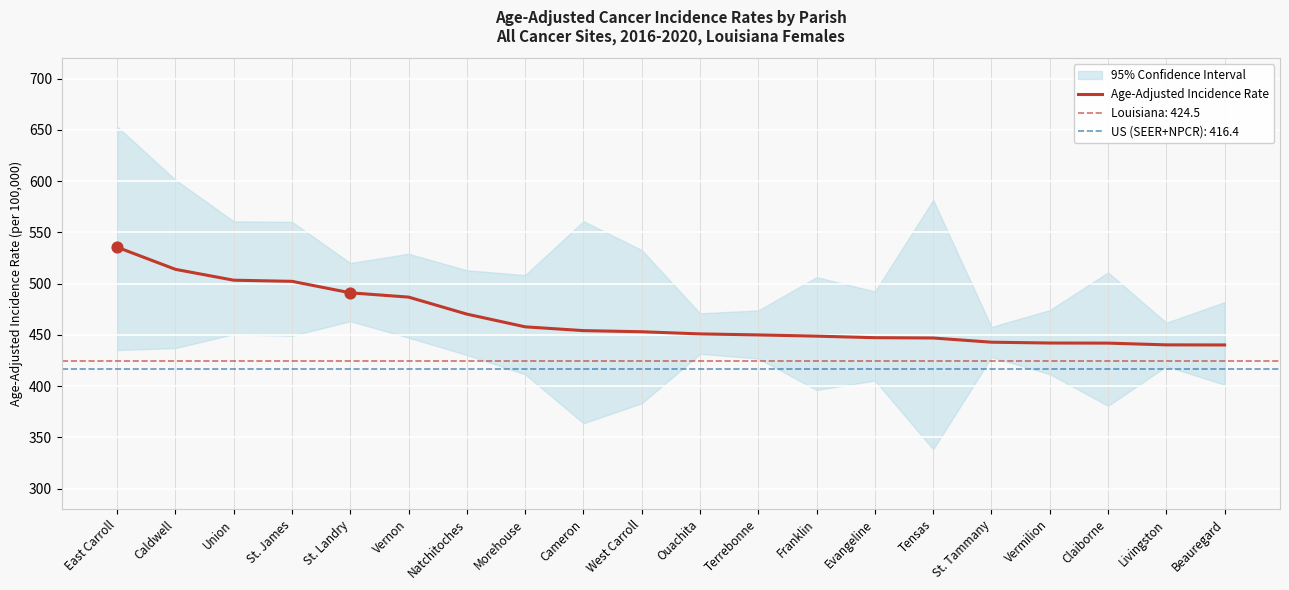

What is the change in value from East Carroll to Claiborne?

-93.6